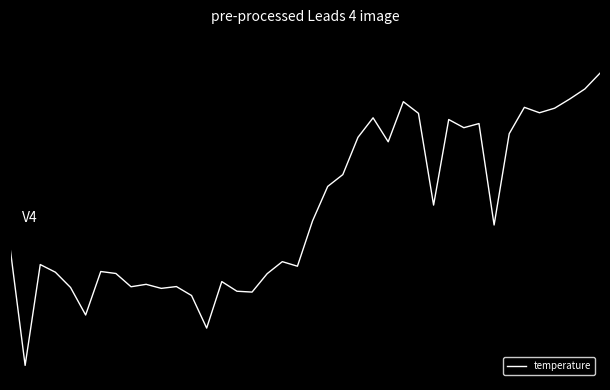

Does the chart display data point markers on the line(s)?

No